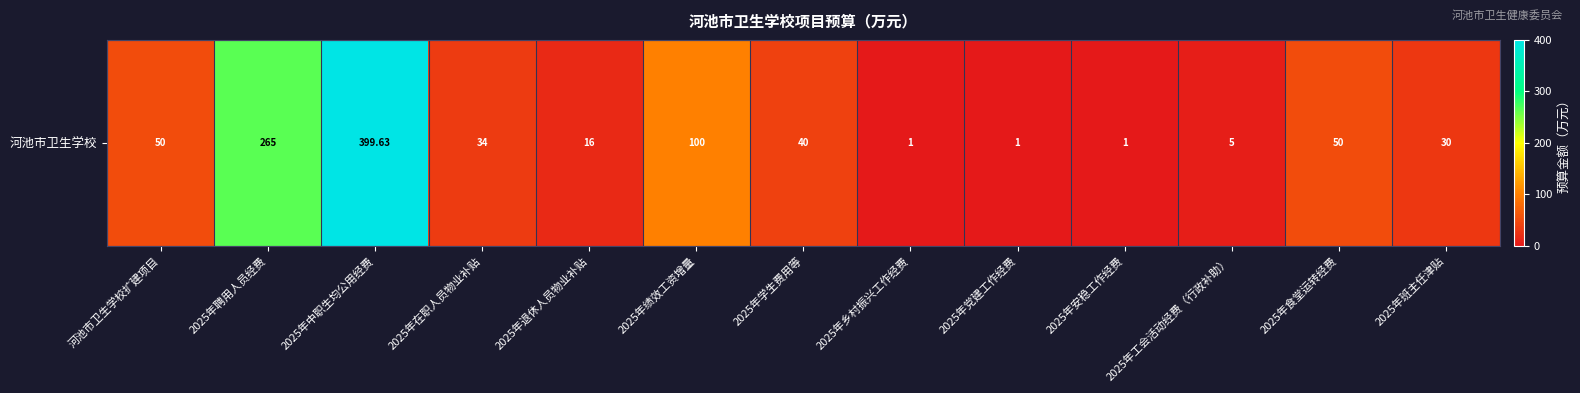

Where does the data first go above 34?

河池市卫生学校扩建项目